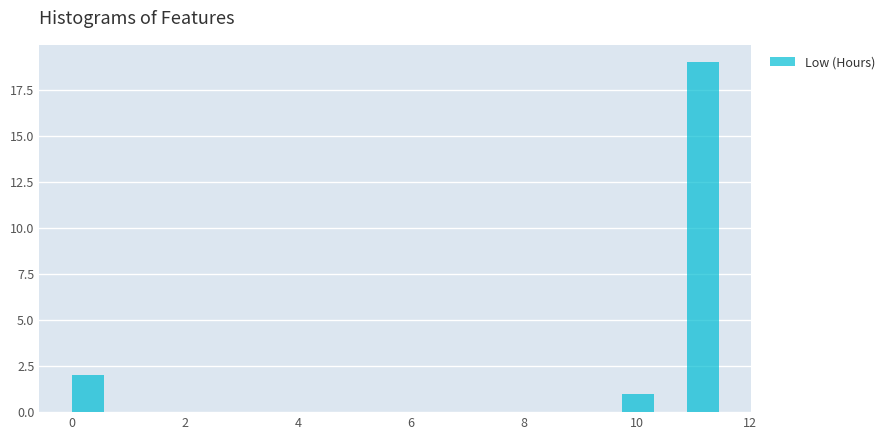

Around what value on the x-axis is the tallest bar? Give the approximate position of its centre, as read against the axis.

11.2